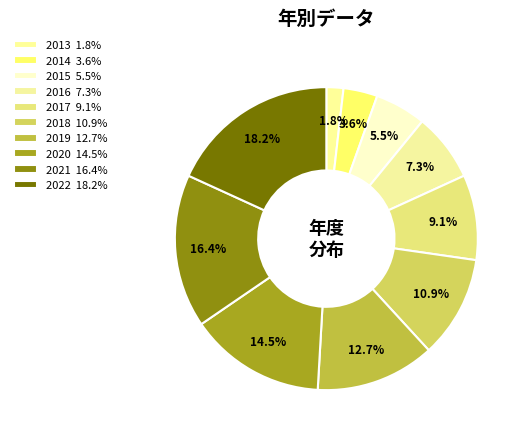

How many segments does this pie chart have?

10